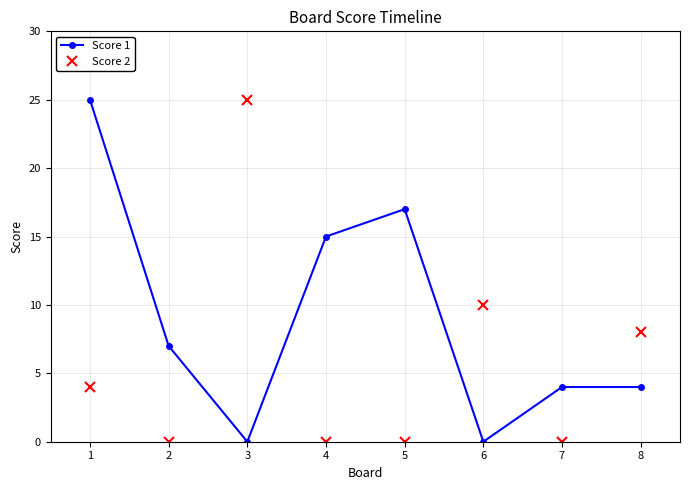

The Score 2 series shows 10 at 5. True or false?

False